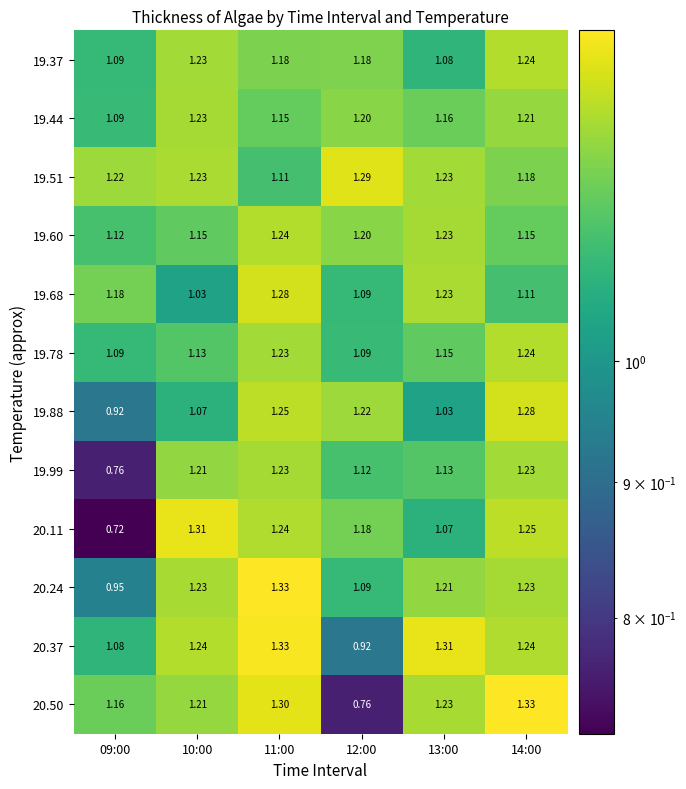

Is the value of 20.24 at 13:00 greater than the value of 19.60 at 12:00?

Yes